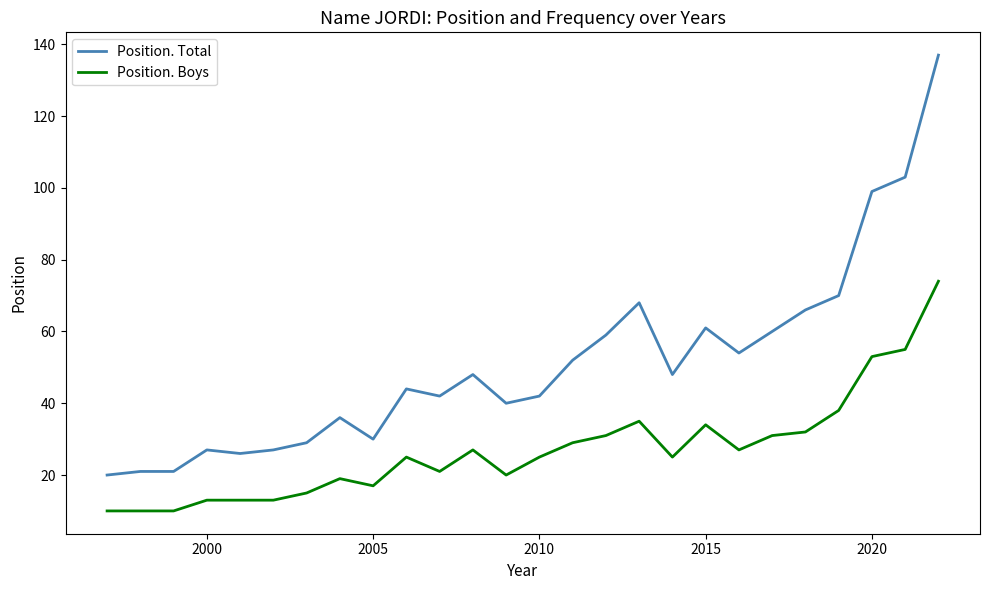

Reading left to right, list all the values displayed in this chart.

Position. Total: 20	21	21	27	26	27	29	36	30	44	42	48	40	42	52	59	68	48	61	54	60	66	70	99	103	137
Position. Boys: 10	10	10	13	13	13	15	19	17	25	21	27	20	25	29	31	35	25	34	27	31	32	38	53	55	74